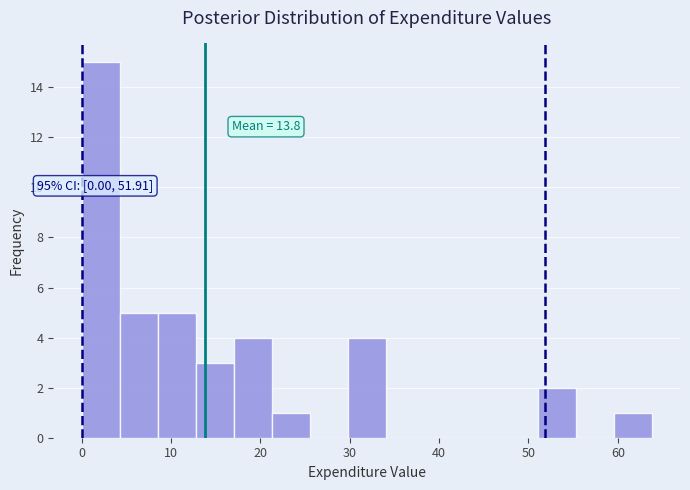

Which range on the x-axis has the tallest bar?

0 to 4